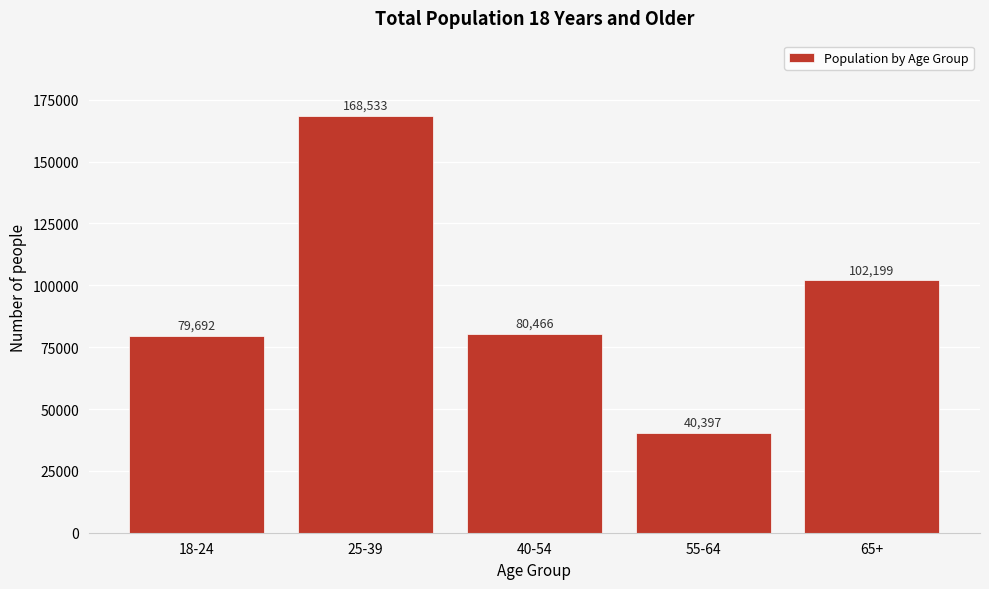

Reading left to right, list all the values displayed in this chart.

79692	168533	80466	40397	102199